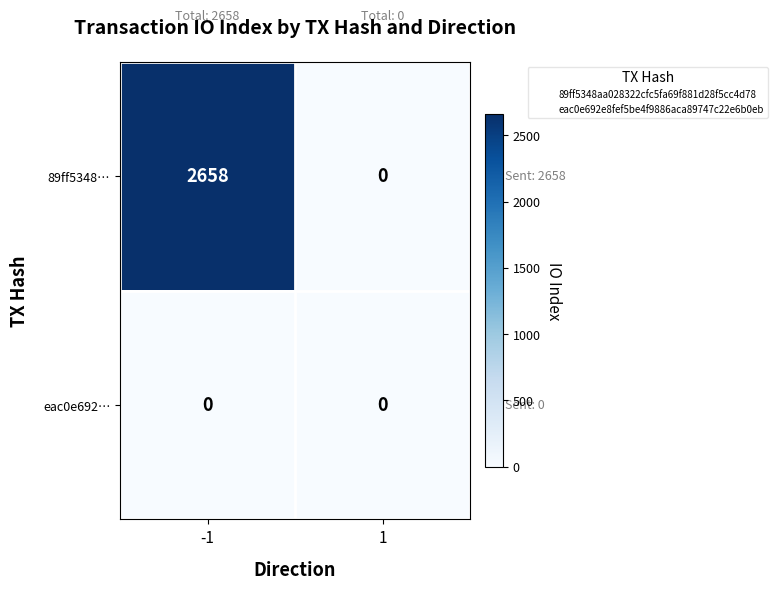

The value of 89ff5348… at 1 is 0. True or false?

True